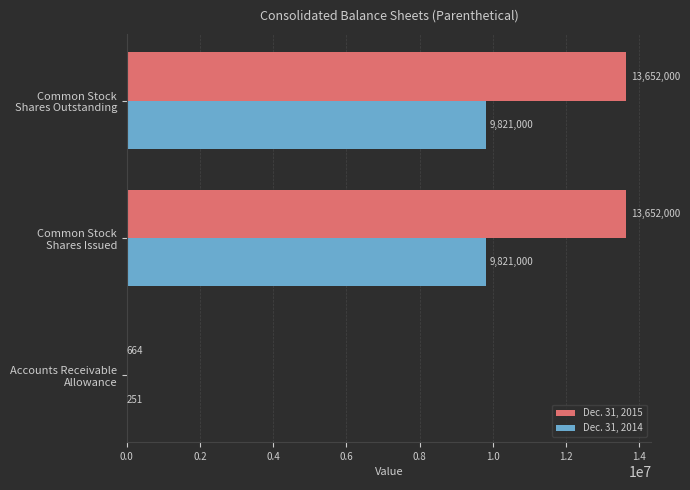

Which series has the largest range (max minus min)?

Dec. 31, 2015